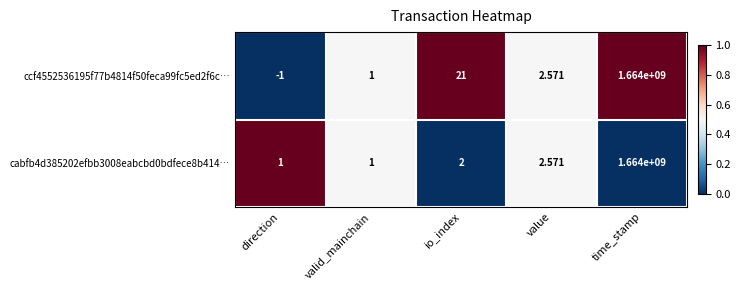

What is the difference between the highest and lowest values at io_index?

19.0